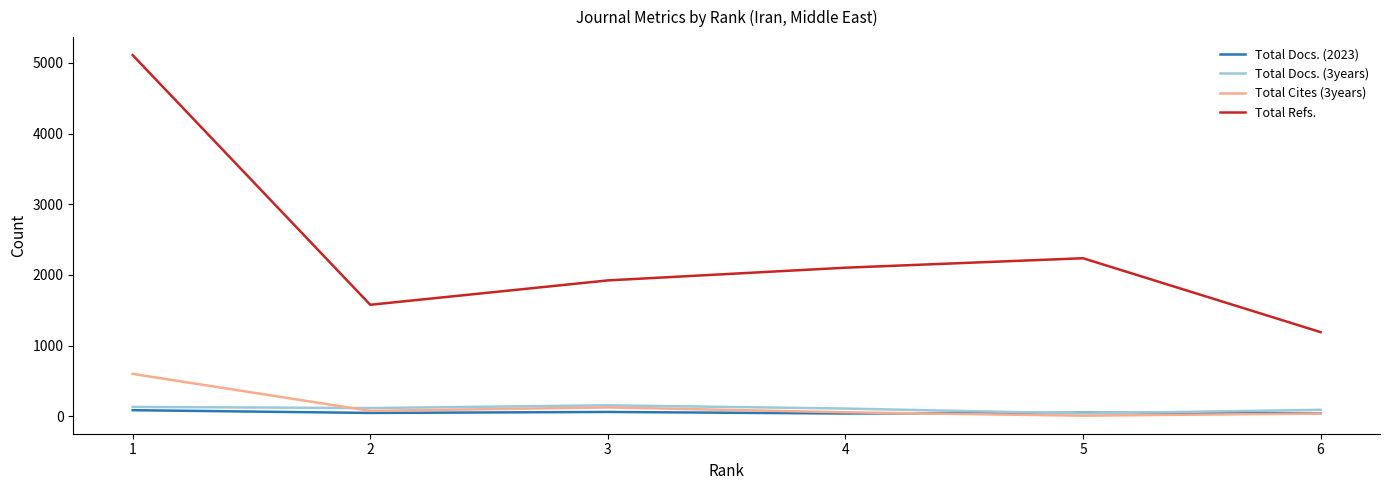

How many values in the Total Docs. (2023) series are below 49?

3